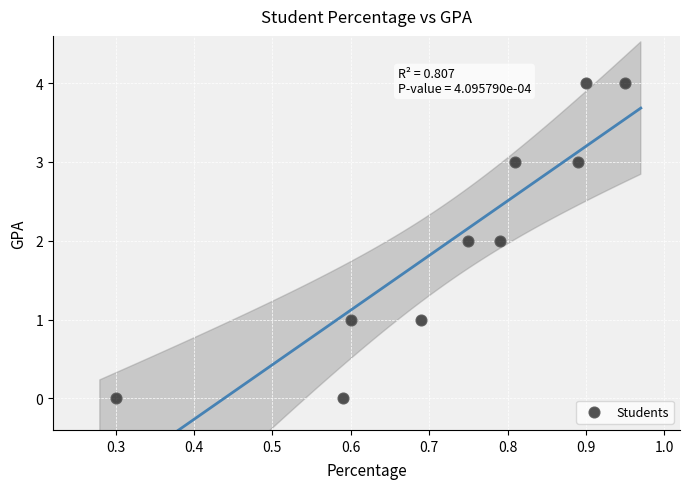

What is the range of Y values (max minus min)?

4